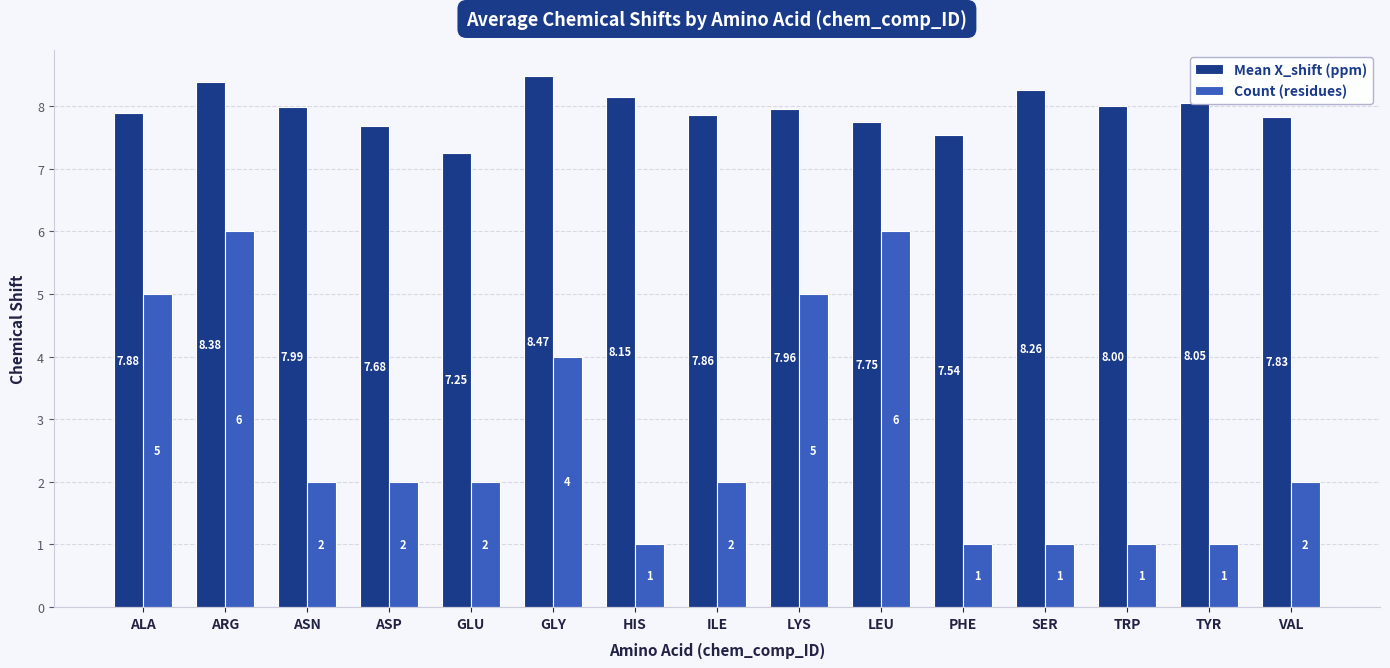

How many groups of bars are there?

15